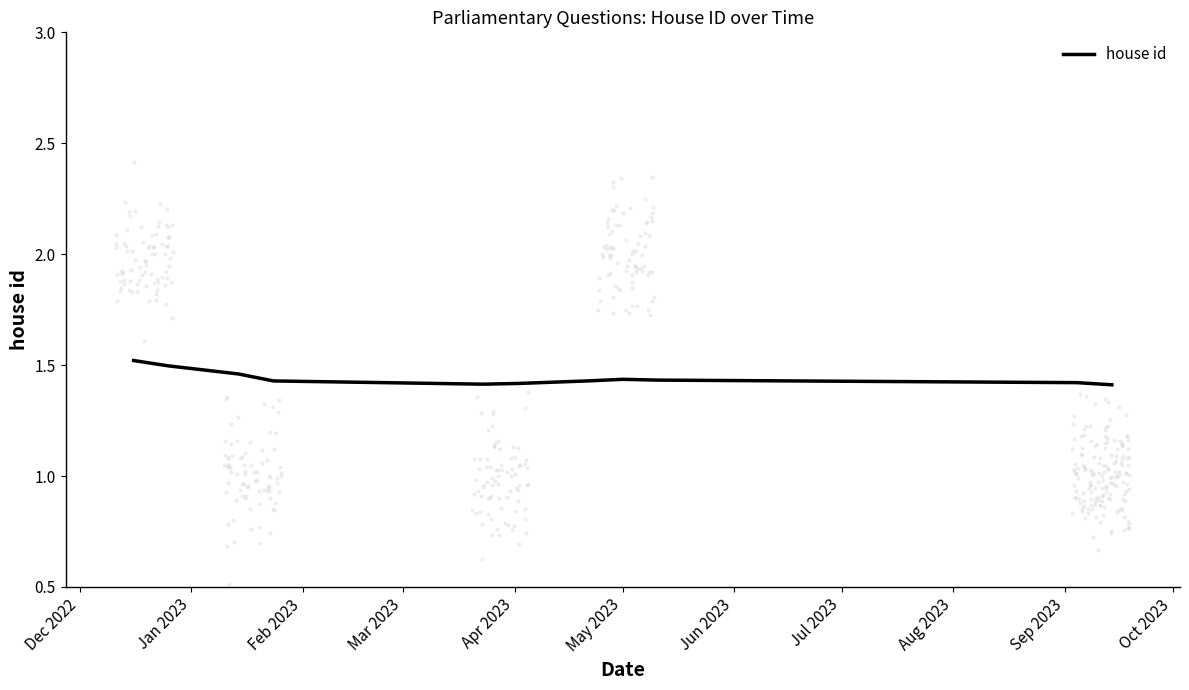

What is the ratio of the value at Dec 2022 to the value at Sep 2023?

1.1